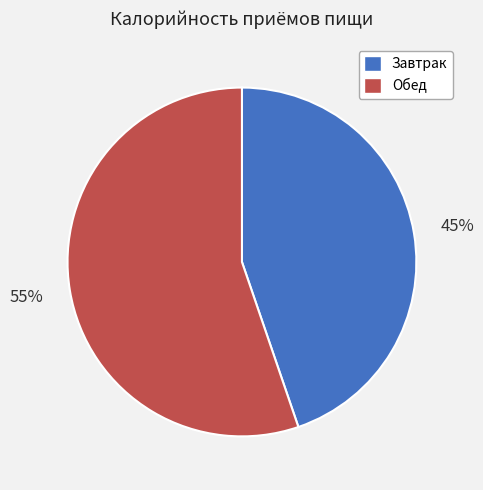

To the nearest percent, what is the difference between the largest and smallest slice percentages?

10%